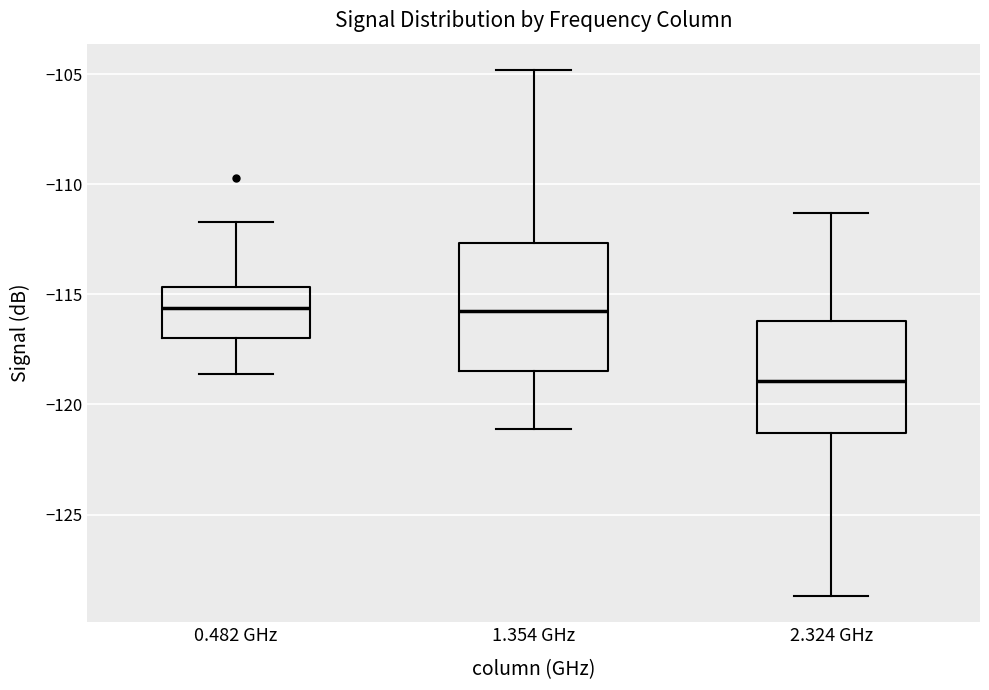

Which box is the tallest, from its lower edge to its upper edge?

1.354 GHz